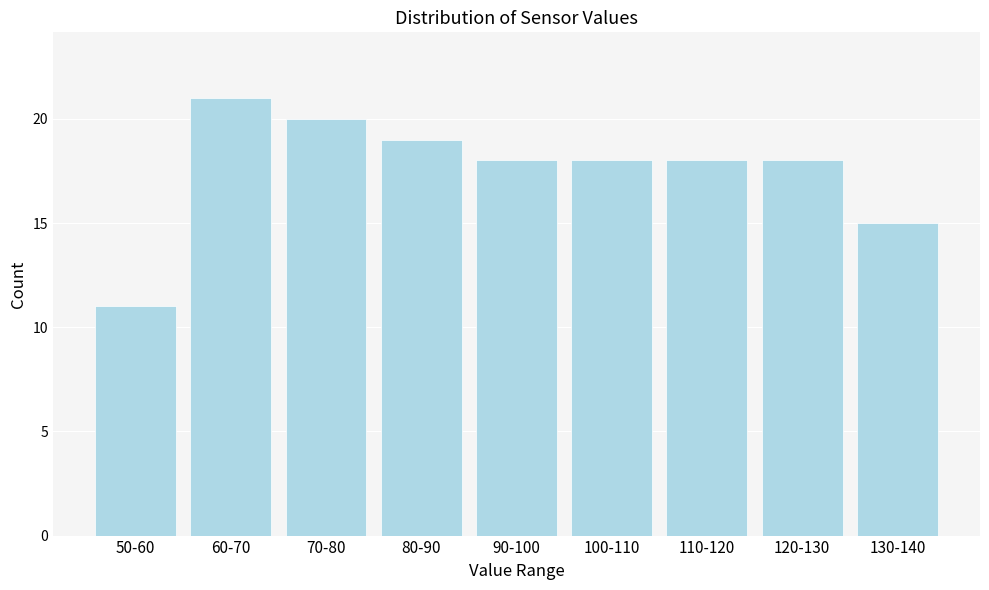

Reading right to left, transcribe all the data shown in this chart.

15	18	18	18	18	19	20	21	11